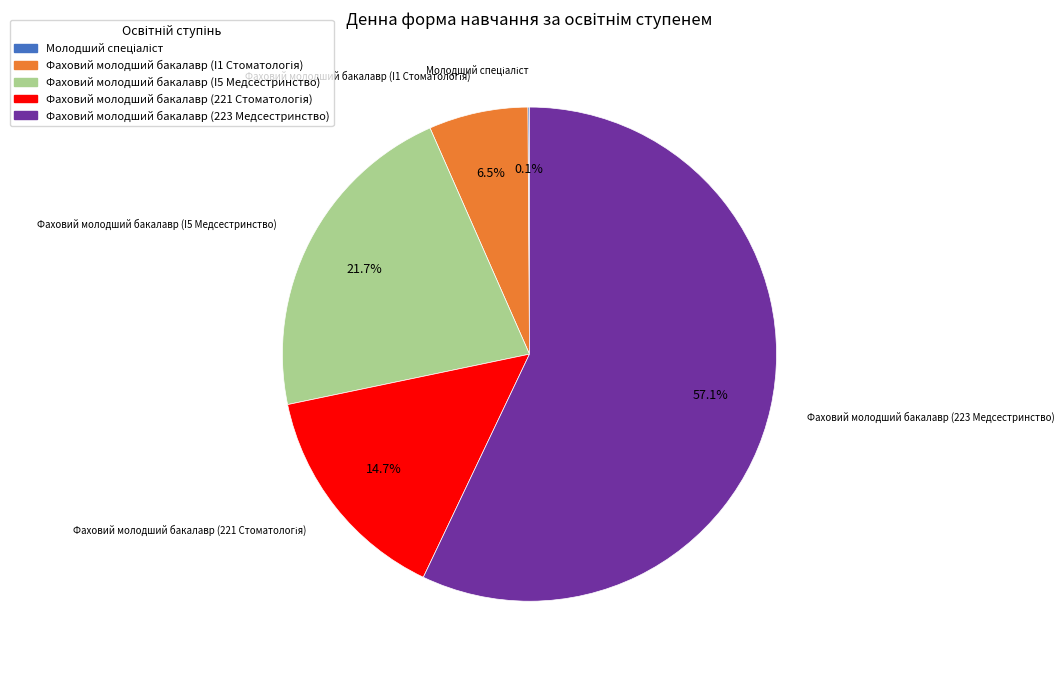

Which slice represents more than half of the pie?

Фаховий молодший бакалавр (223 Медсестринство)